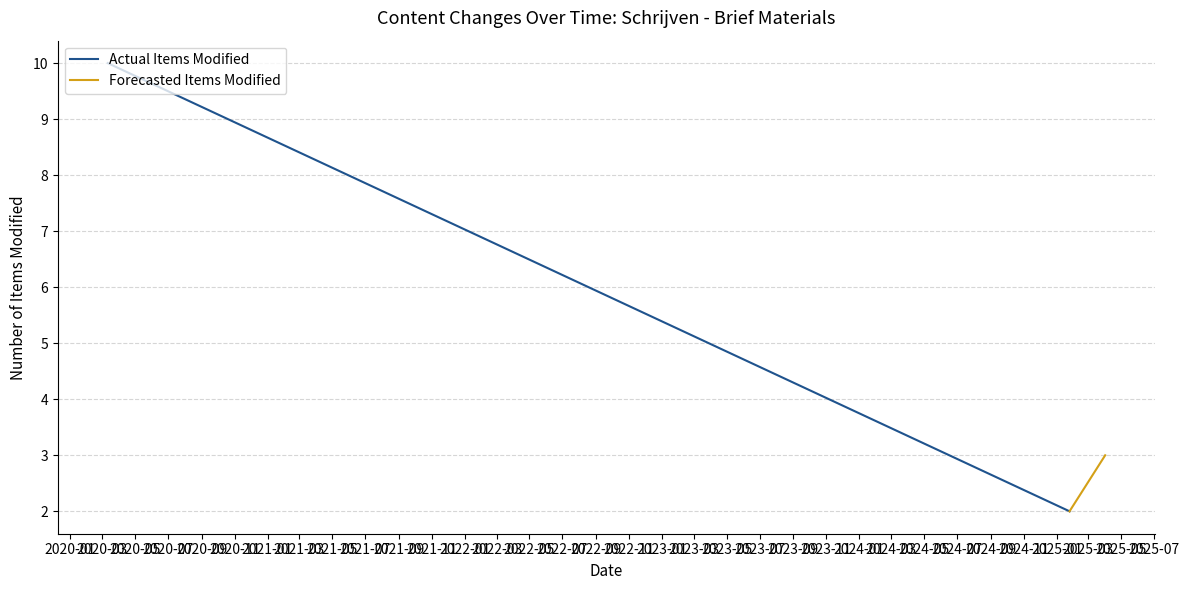

What is the value of the Forecasted Items Modified point at the 1st from the left?

2